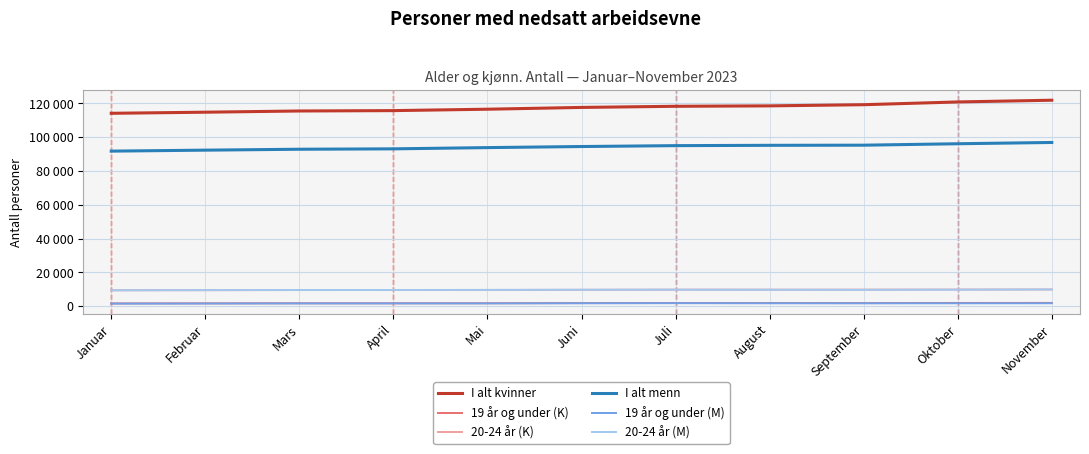

What position from the right is Juni?

6